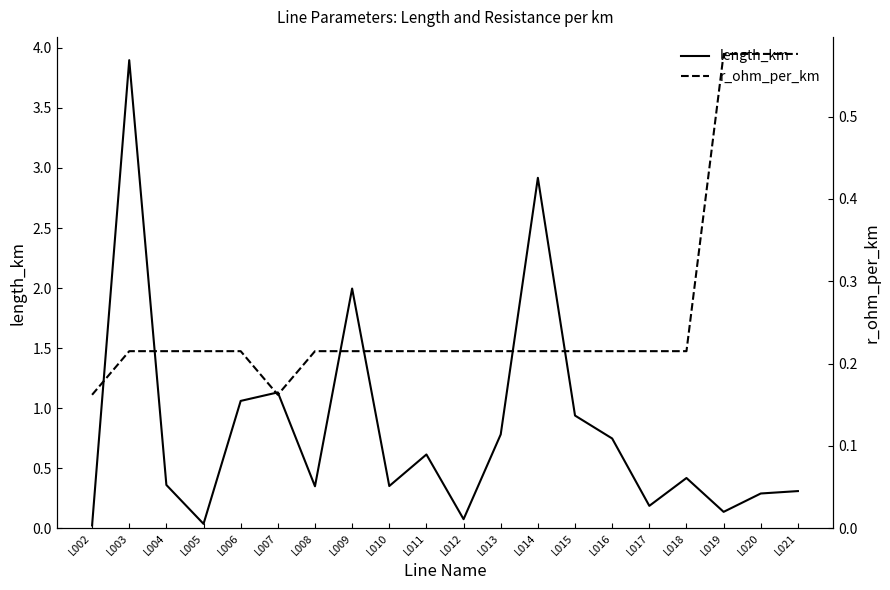

What is the total value across all series at L008?

0.6